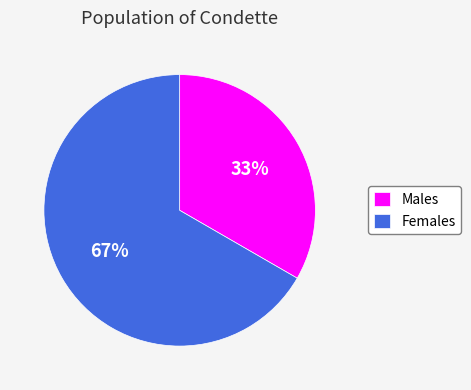

To the nearest percent, what portion does Females represent?

67%